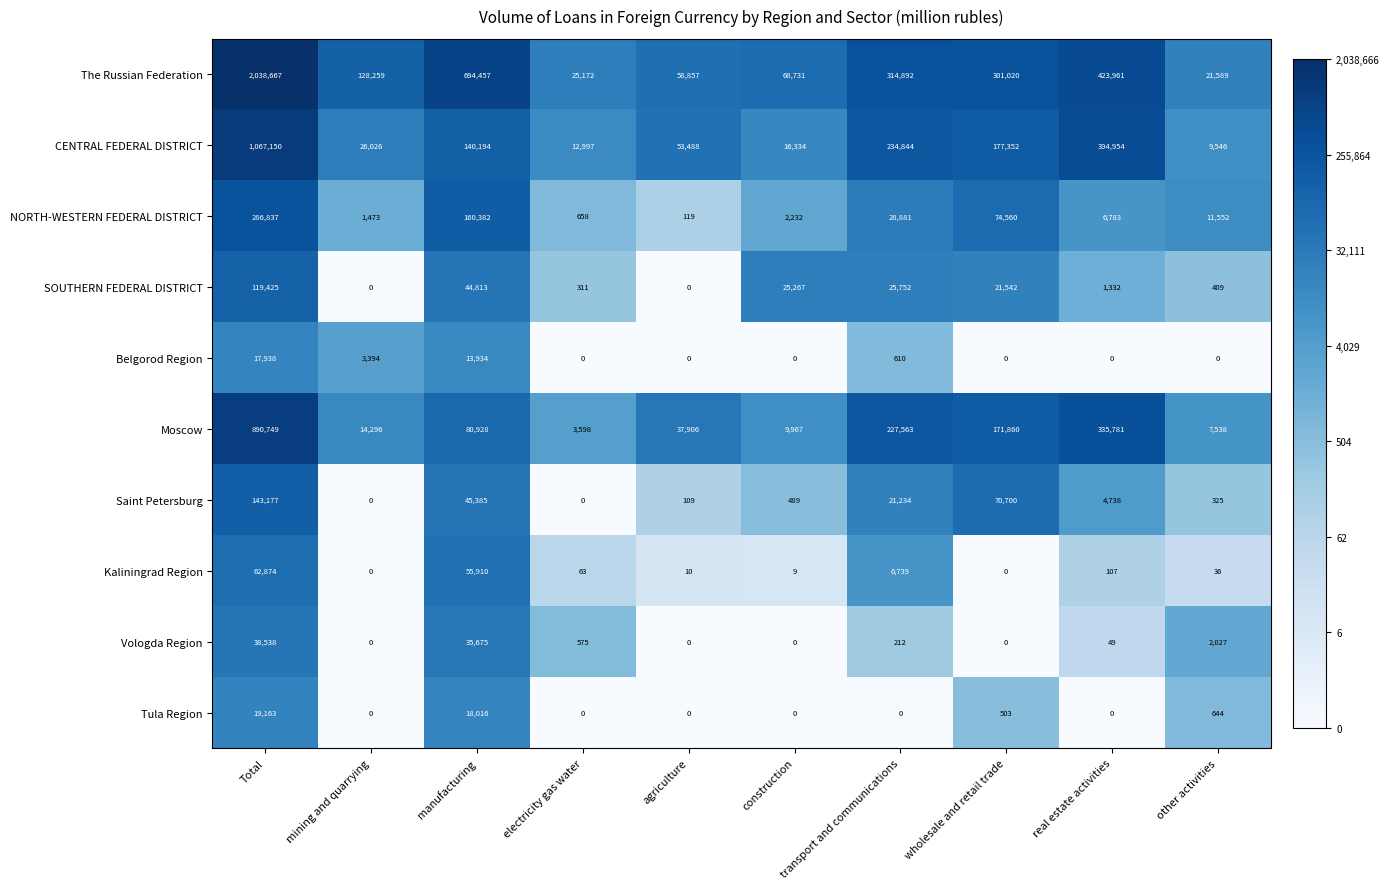

Is it true that Moscow equals 7538 at other activities?

True